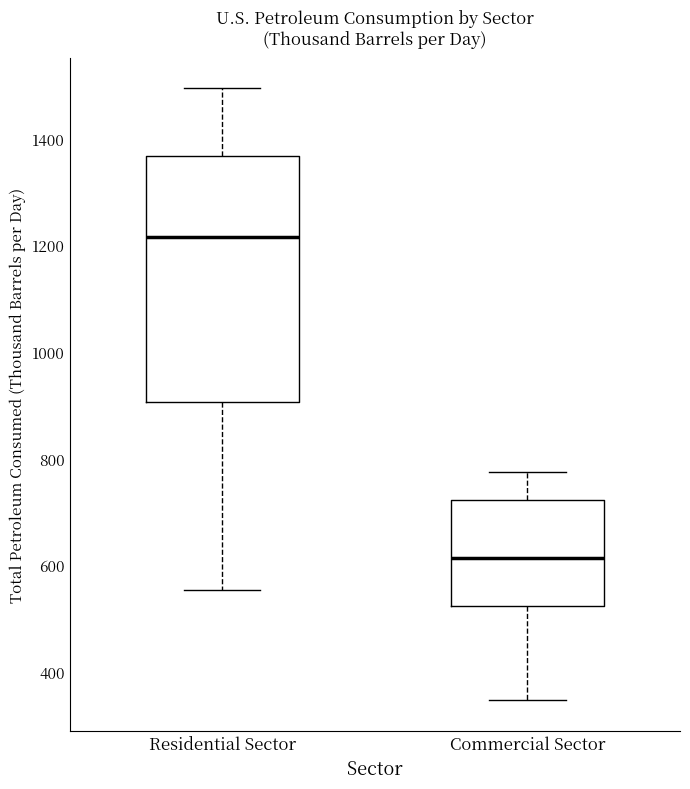

Reading left to right, transcribe this box plot: for each box, give where its median line is, the range the box spans, and where its two whiskers end, as read against the y-axis. The values are not printed on the chart, so give them approximately, as read against the axis.

Residential Sector: median 1220, box 900 to 1360, whiskers 560 to 1500
Commercial Sector: median 620, box 520 to 720, whiskers 340 to 780